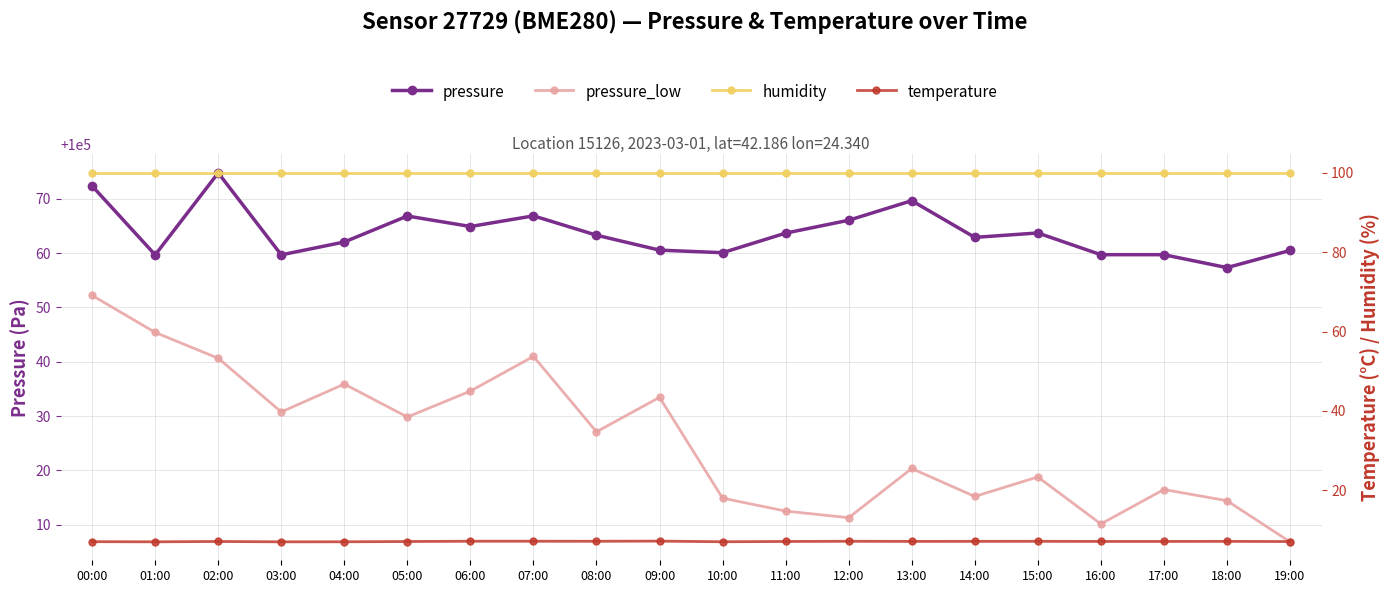

What is the greatest value displayed?

100074.8